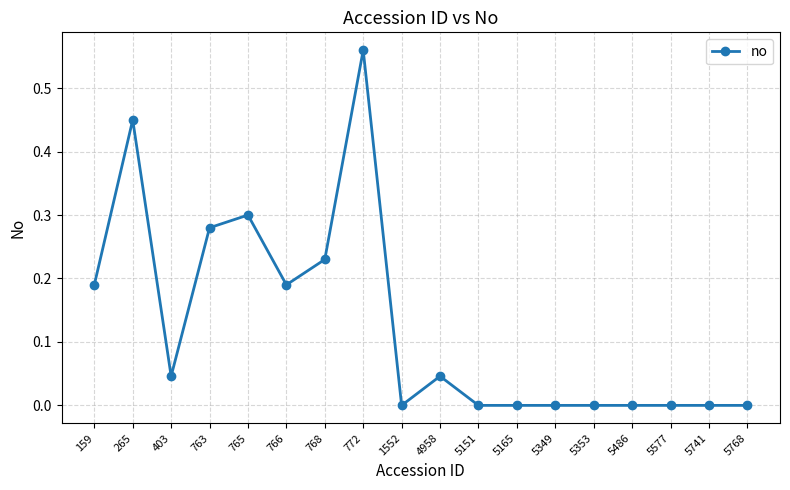

What is the sum of all values?

2.3